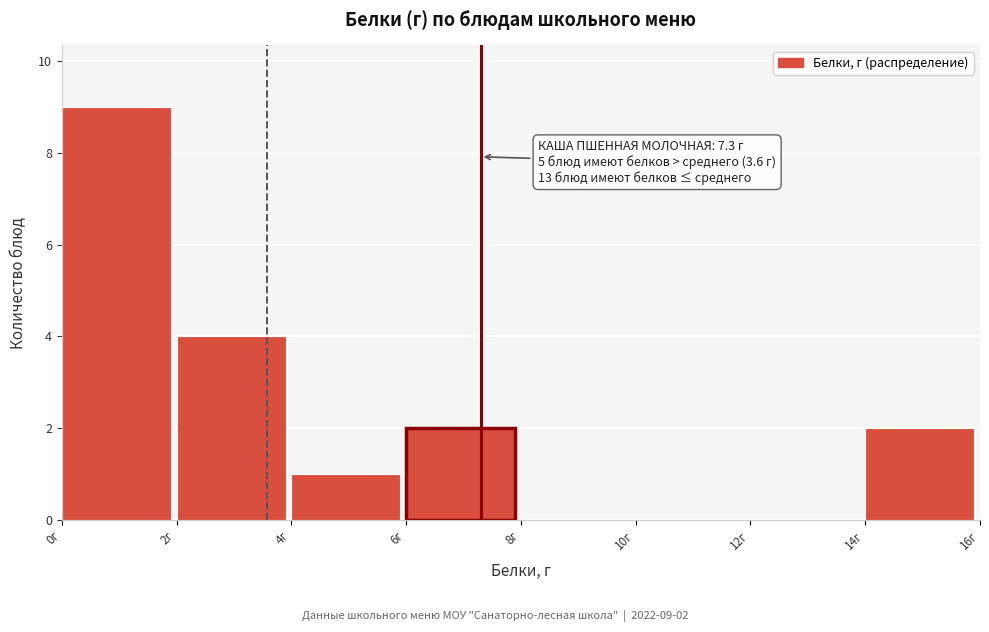

Which range on the x-axis has the tallest bar?

0 to 2